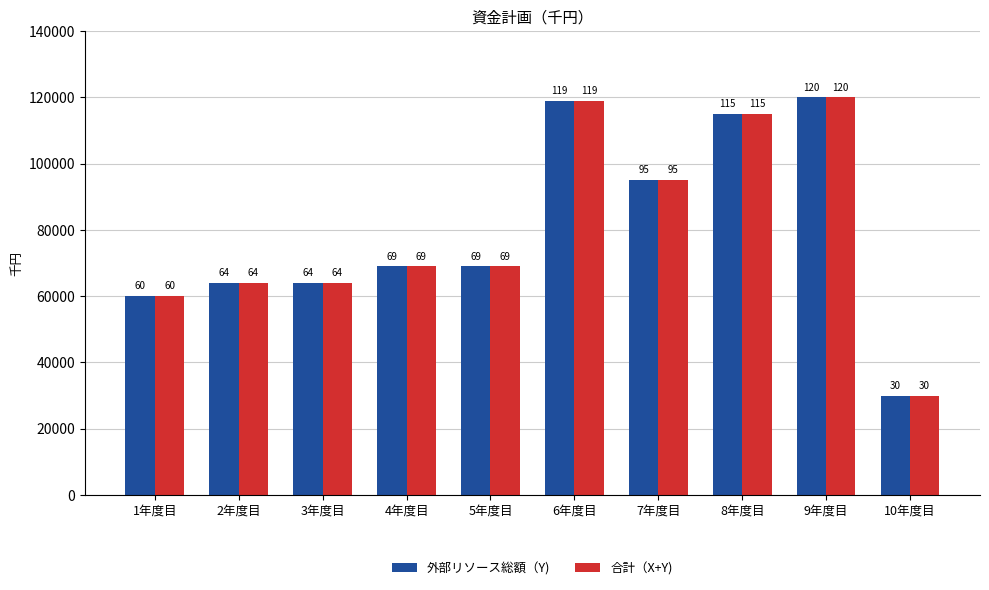

How many bars are there in total?

20